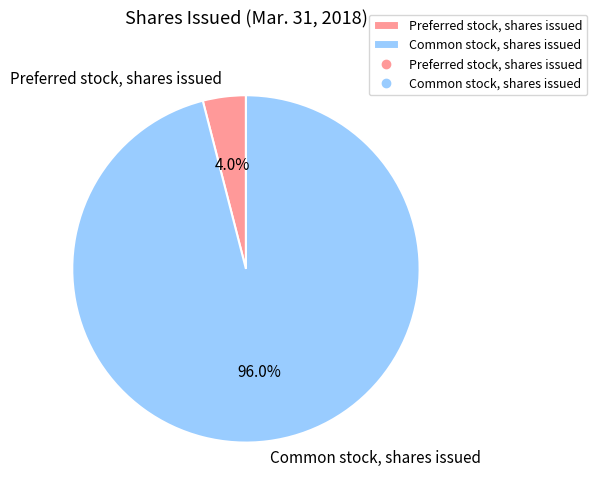

True or false: Preferred stock, shares issued accounts for 4% of the total.

True